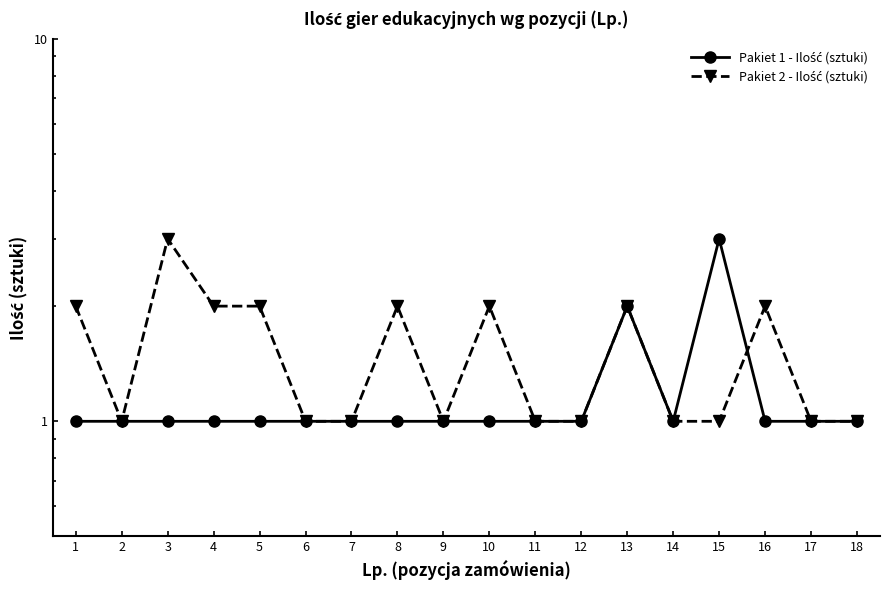

What is the maximum value shown in the chart?

3